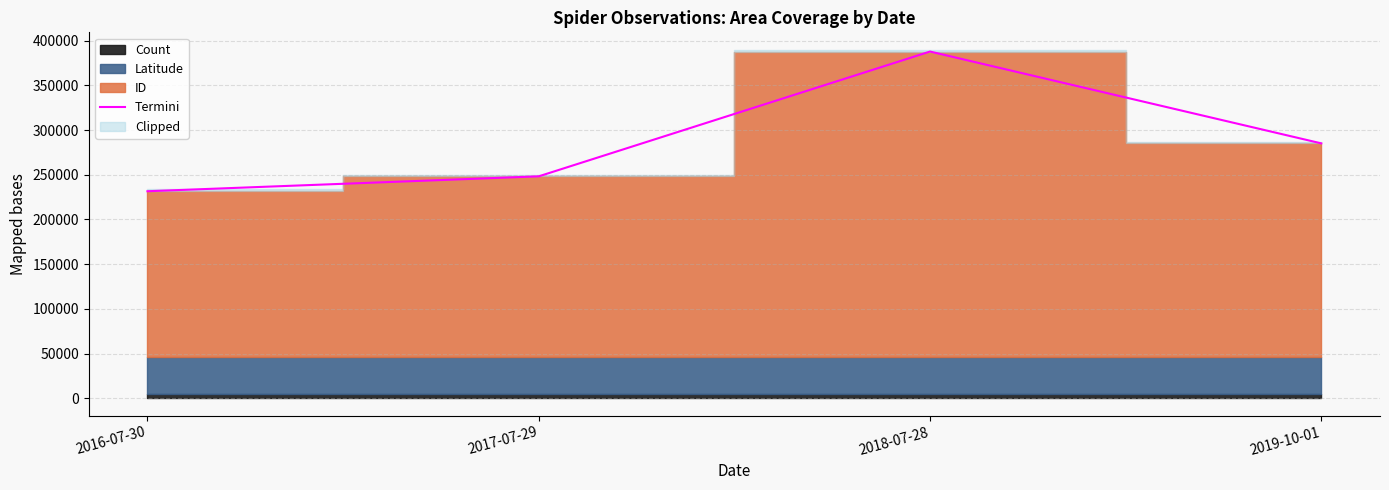

What is the label of the 1st point from the right?

2019-10-01